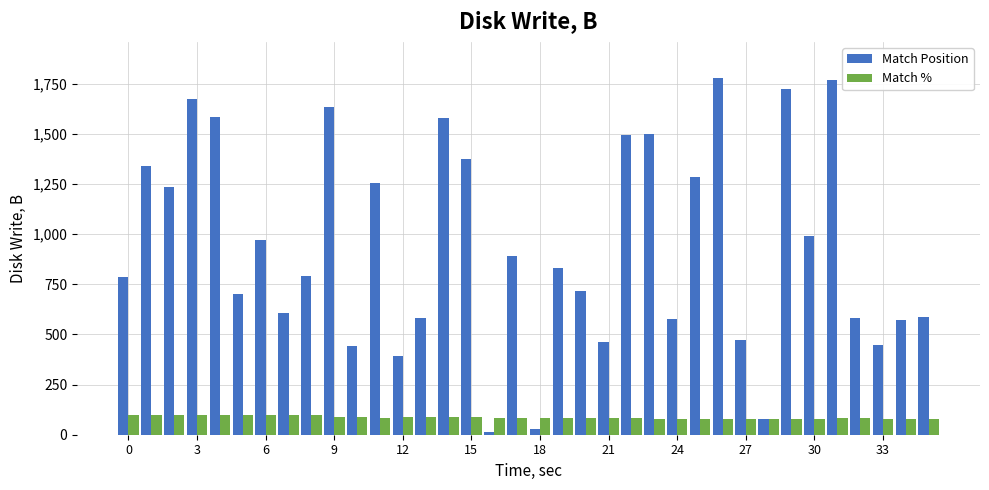

What is the greatest value displayed?

1781